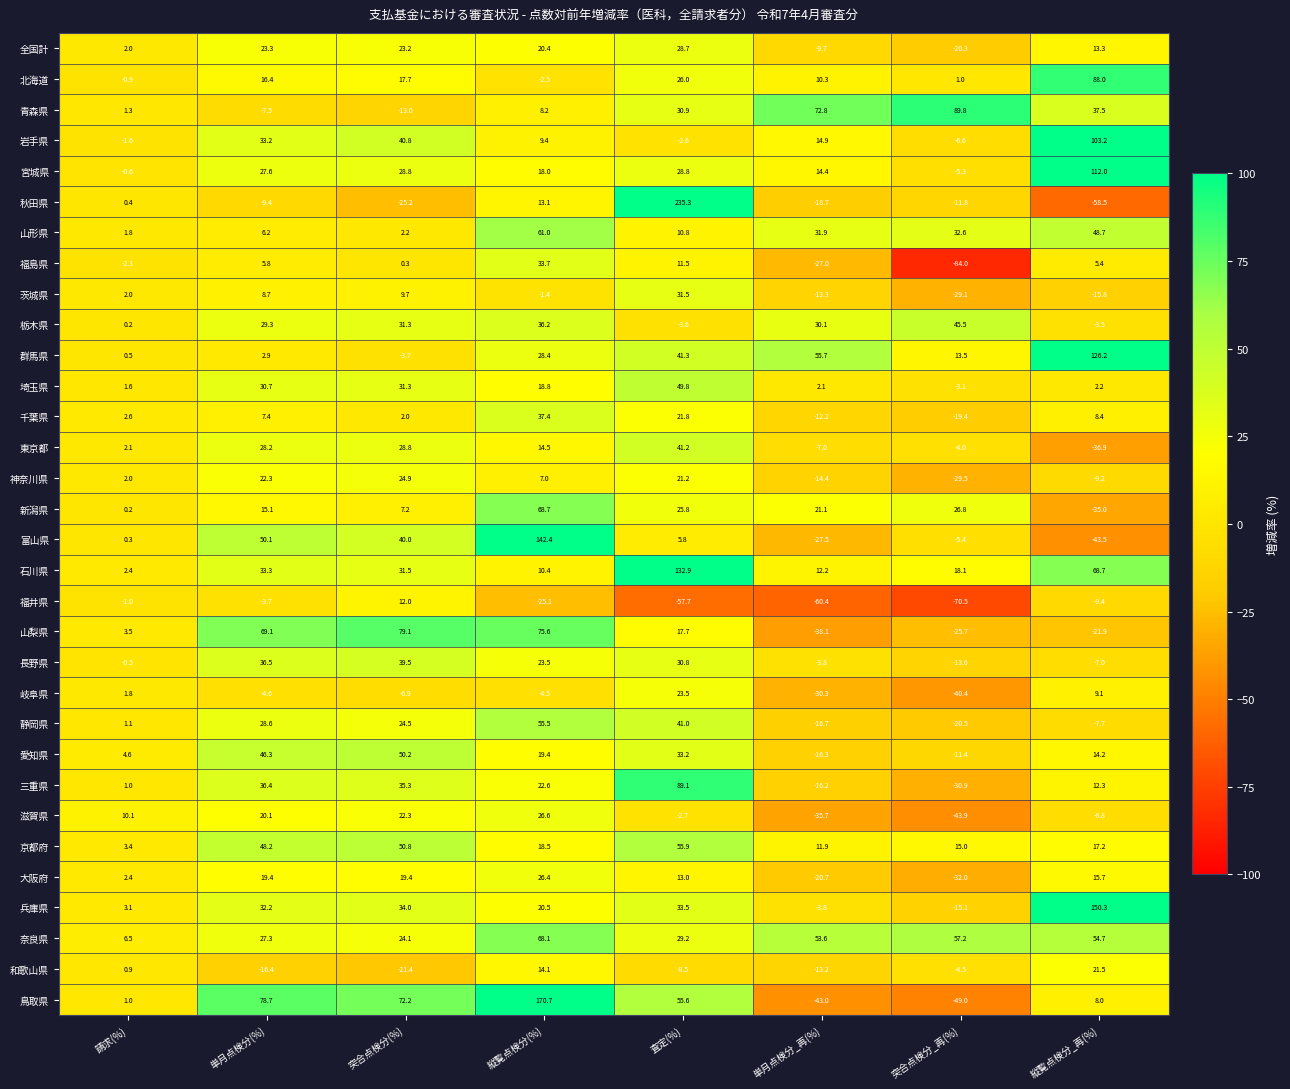

The 山梨県 series shows 37.4 at 縦覧点検分(%). True or false?

False